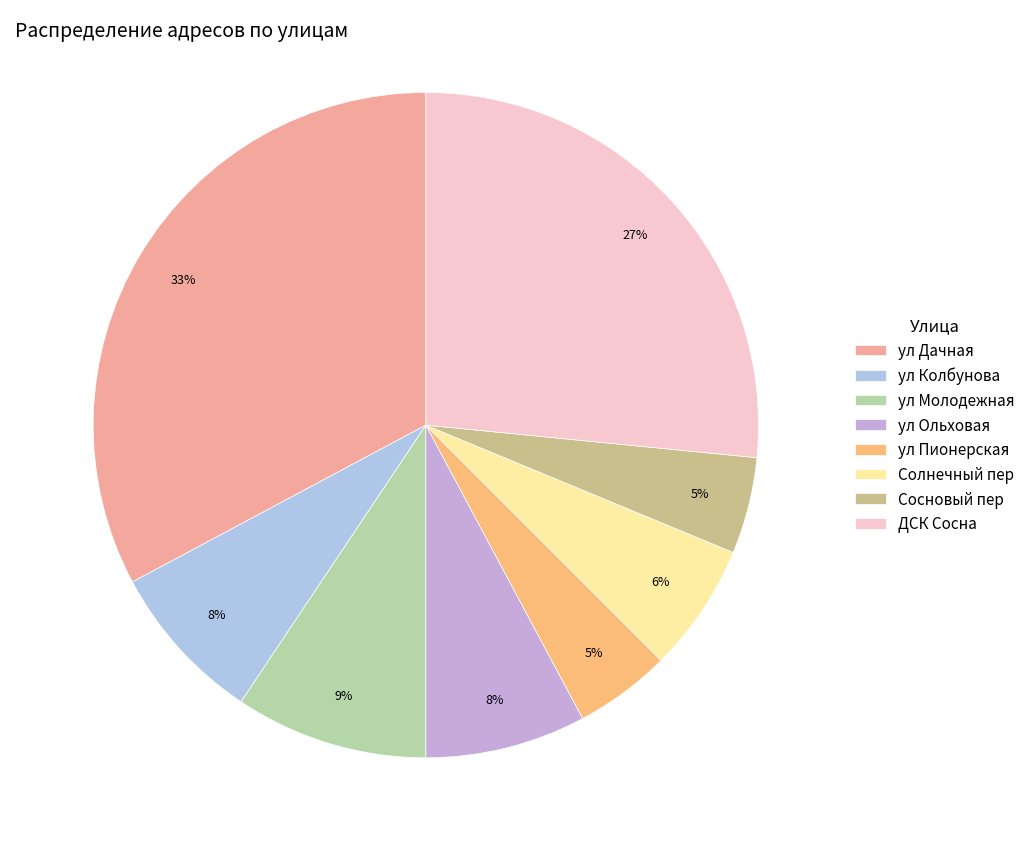

How many segments does this pie chart have?

8